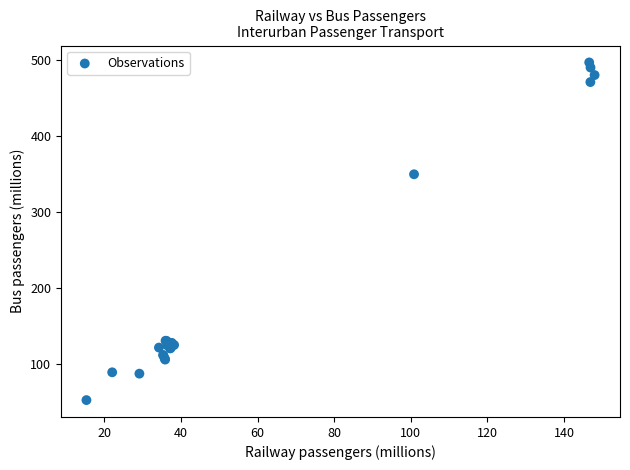

What Y value in the scatter plot is closest to 274?

349.9